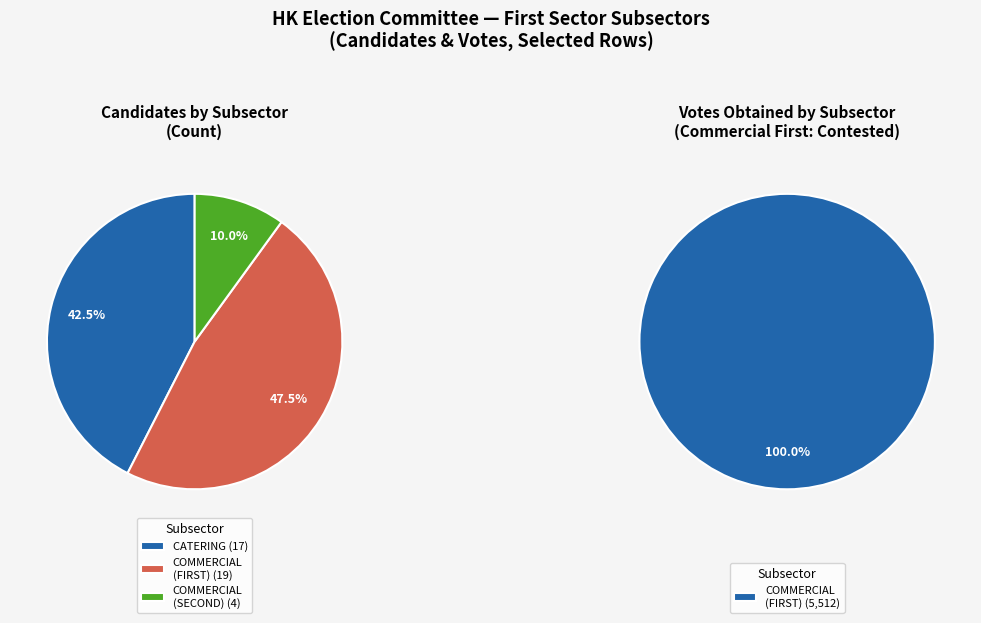

What is the largest slice in the pie chart?

COMMERCIAL (FIRST)